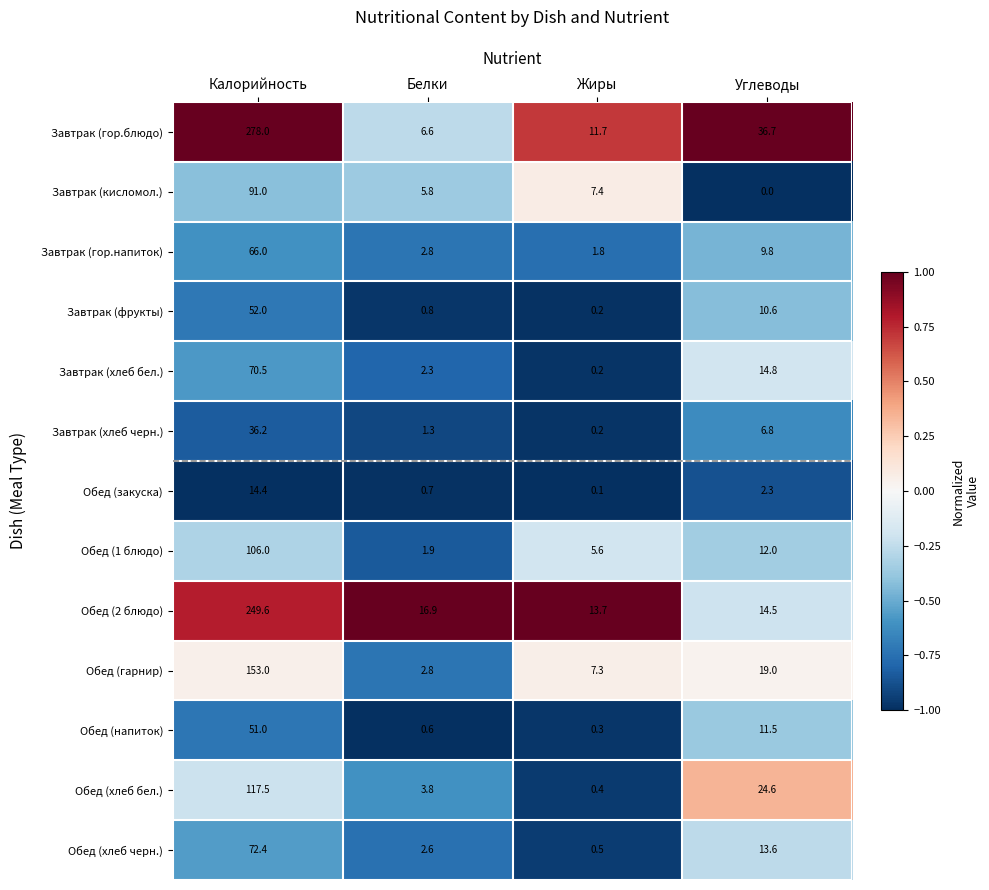

True or false: Завтрак (хлеб черн.) has a value of 1.3 at Белки.

True